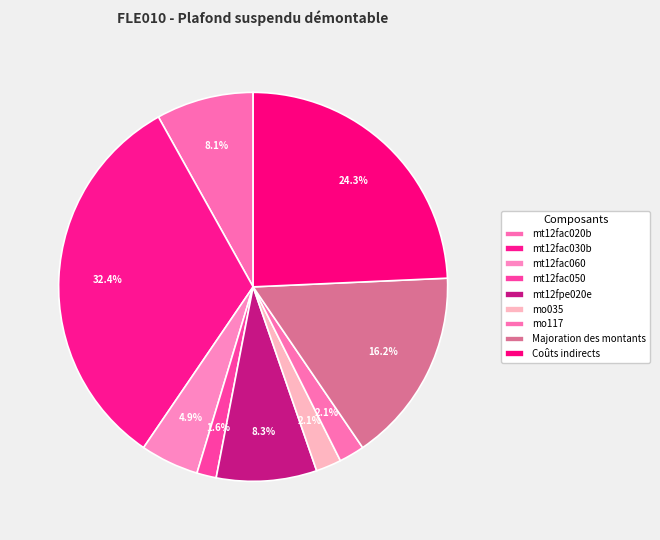

Is it true that mt12fac050 is 2% of the pie?

True